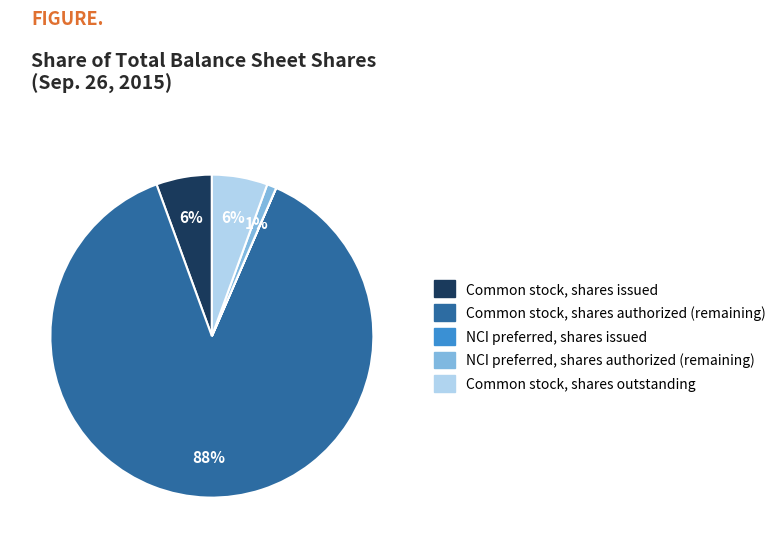

To the nearest percent, what is the average slice percentage?

20%